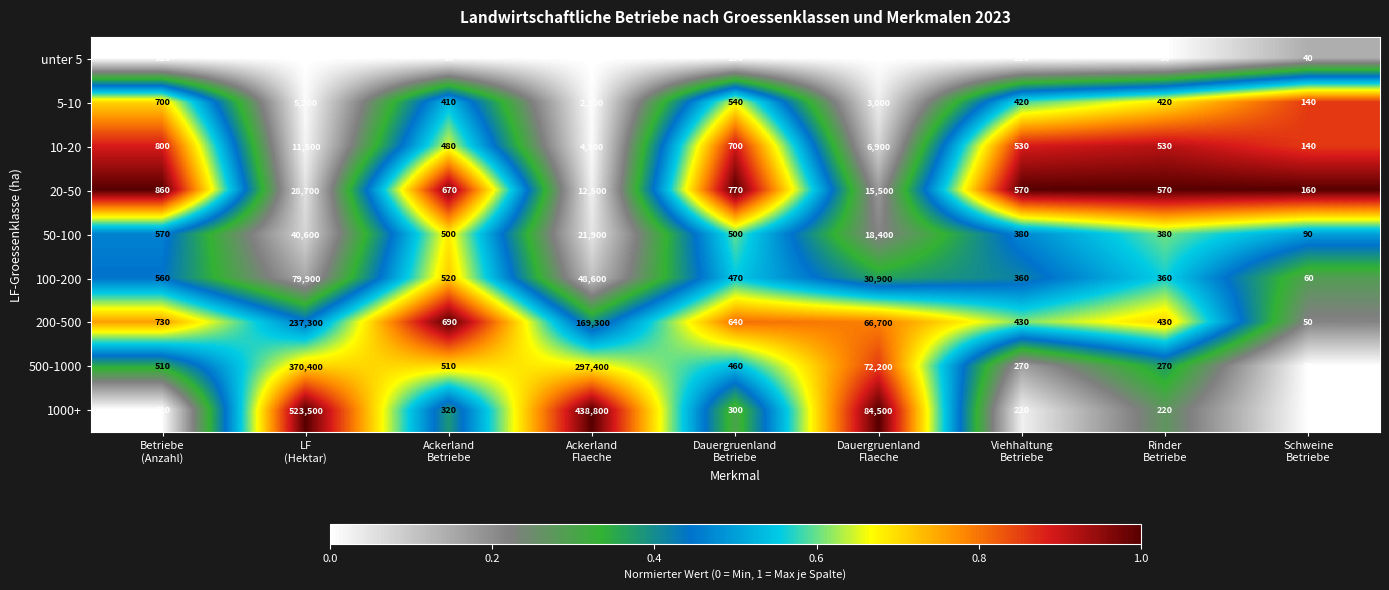

Which series has the largest range (max minus min)?

1000+